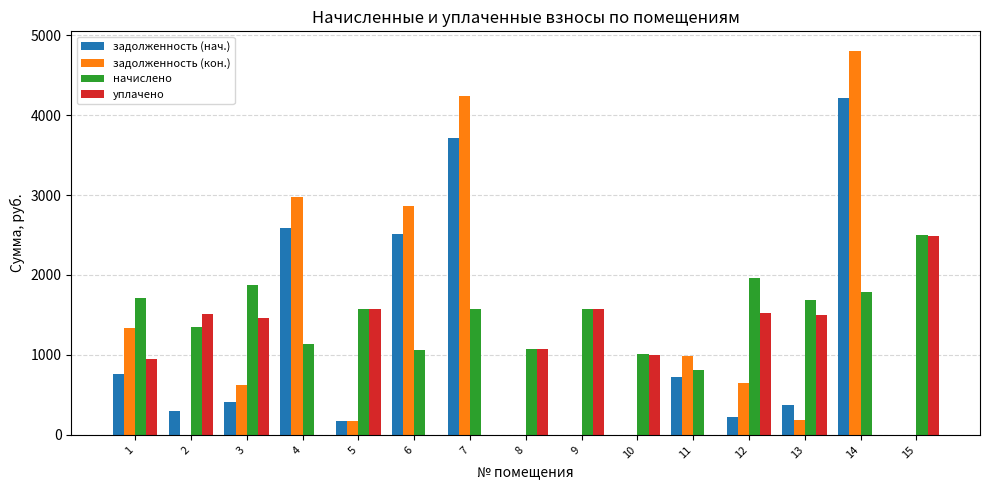

What is the total value across all series at 2?

3162.2